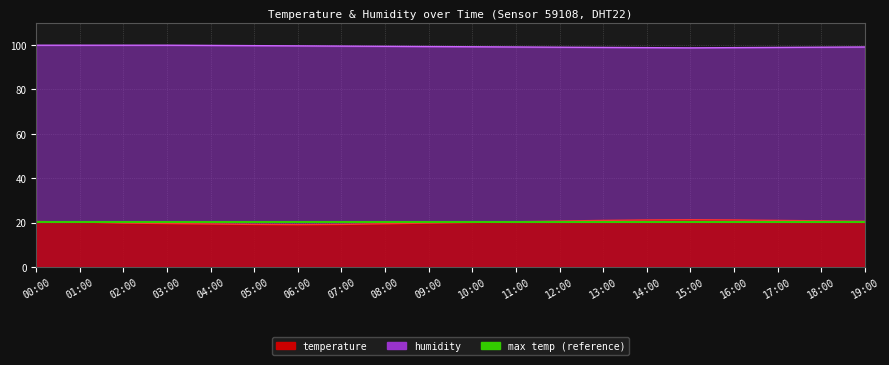

At which category does humidity reach its first local valley?

15:00